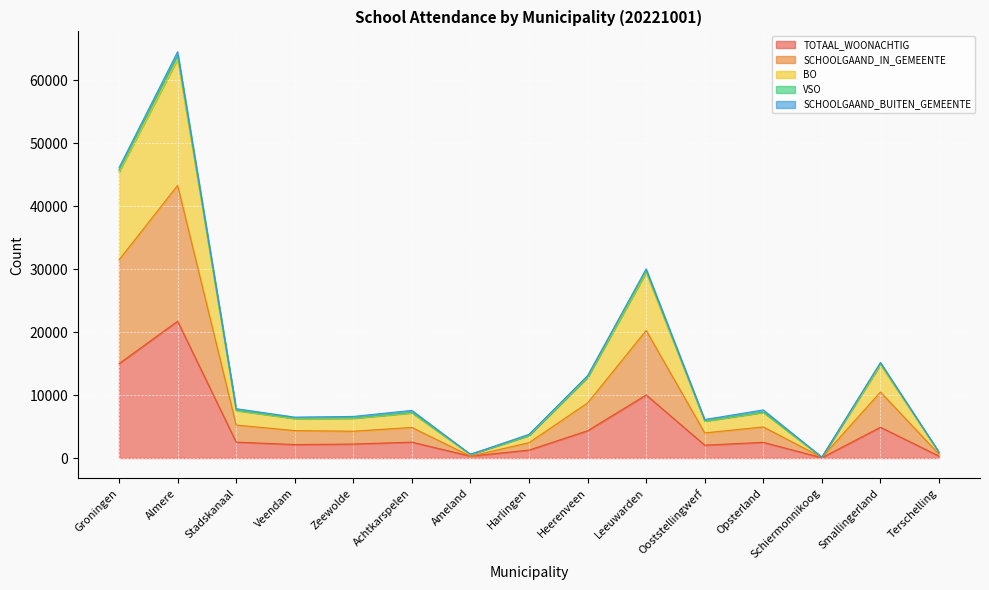

At which category is the sum across all series the highest?

Almere